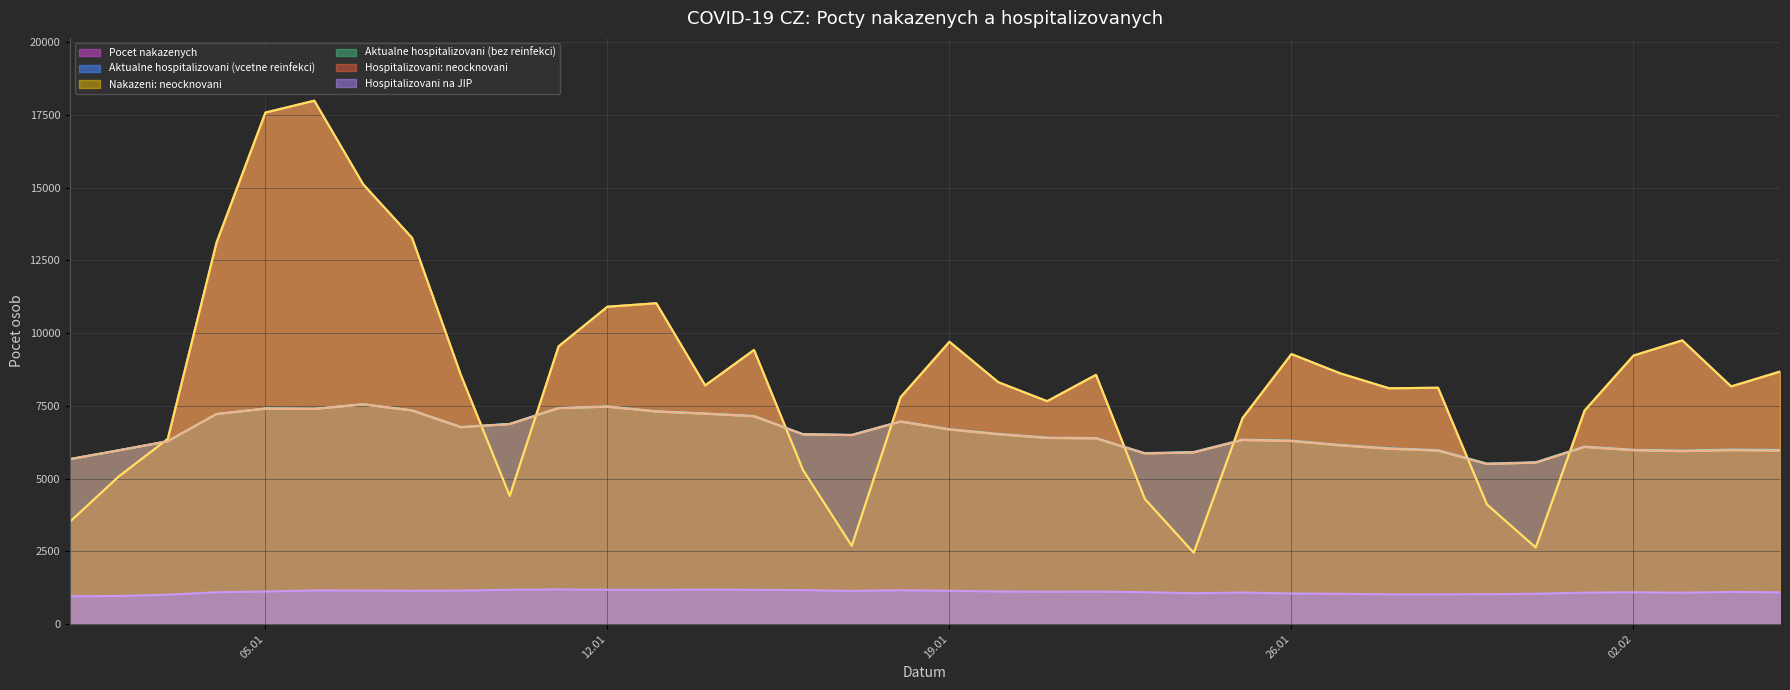

What is the difference between the second highest and second lowest values in the Hospitalizovani: neocknovani series?

1922